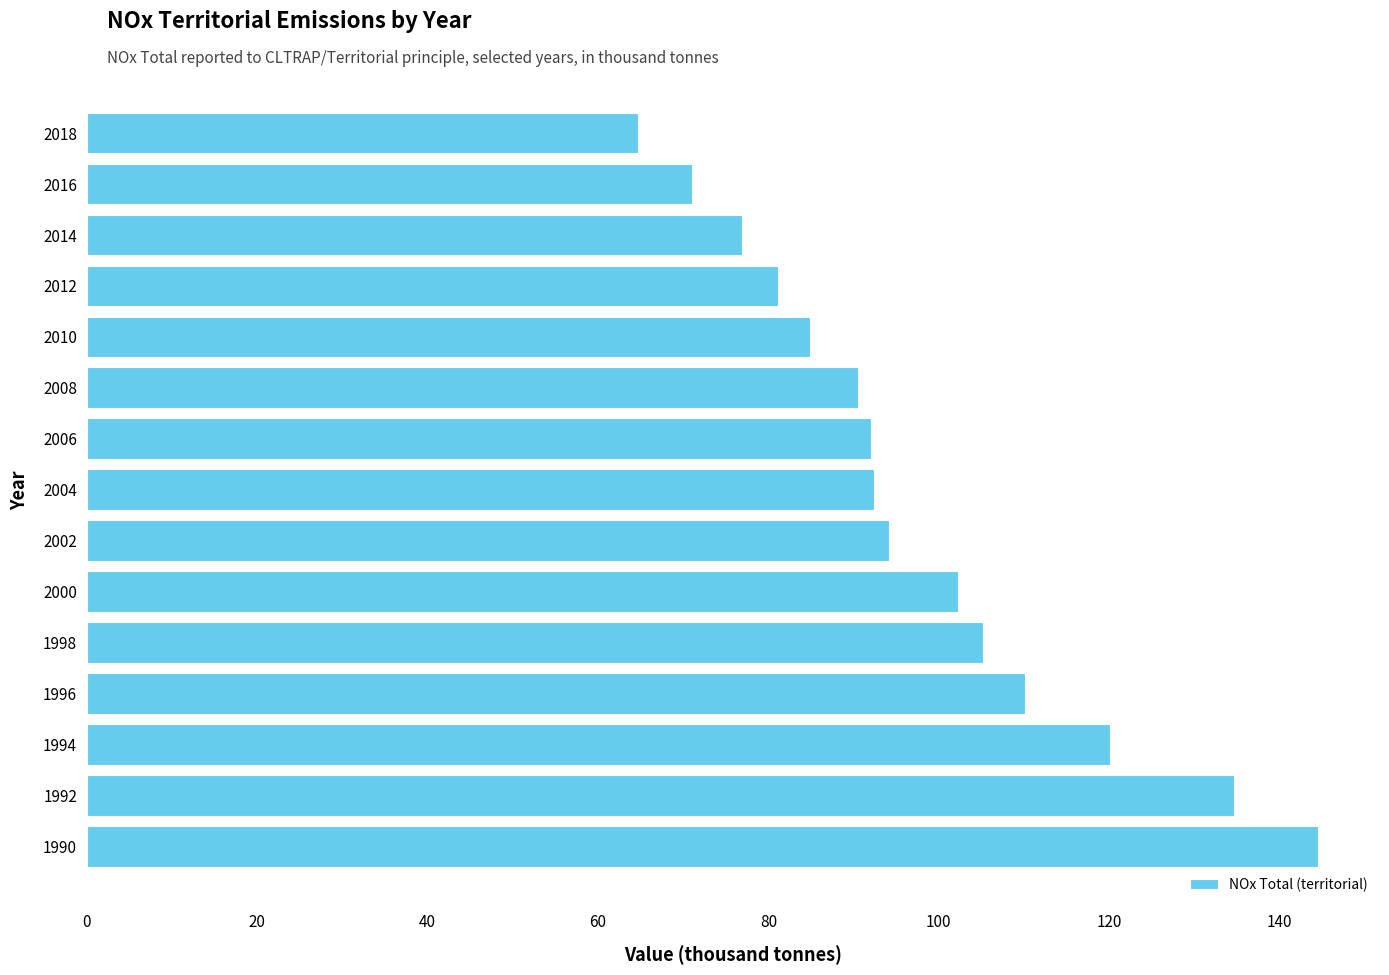

What is the difference between the maximum and second lowest values?

73.5